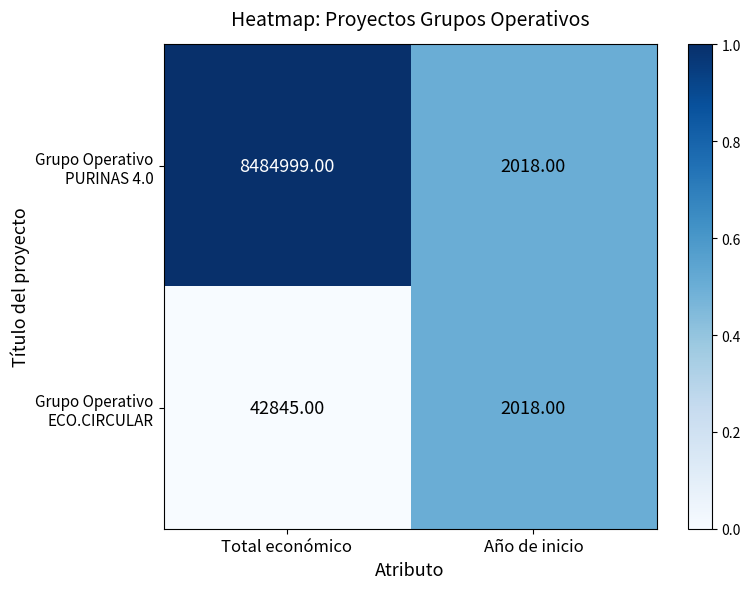

What is the difference between the highest and lowest values at Total económico?

8442154